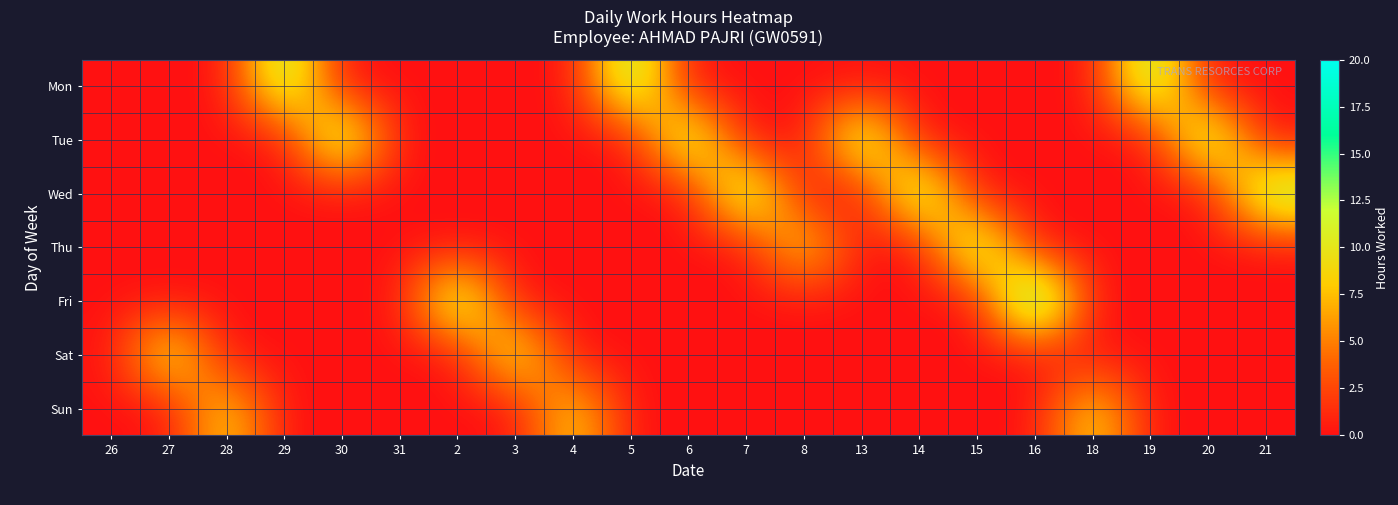

Between 18 and 31, which is larger?

18